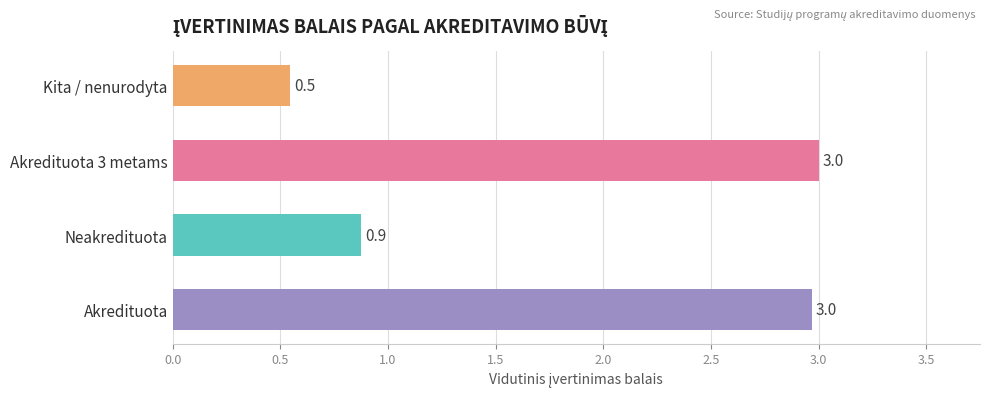

What is the label of the 3rd bar from the right?

Neakredituota